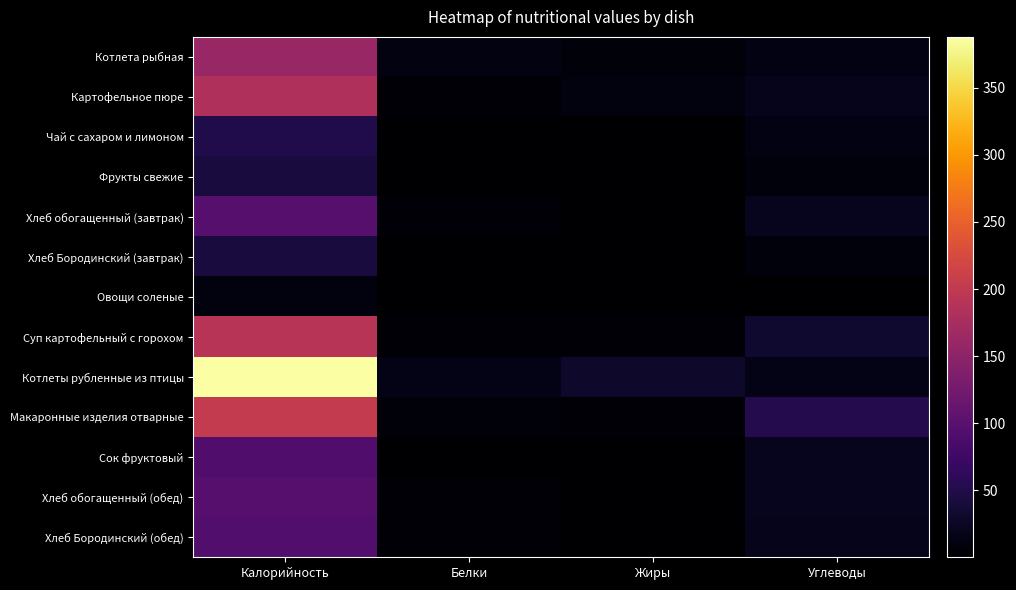

Between Белки and Углеводы, which series saw the biggest shift?

Макаронные изделия отварные